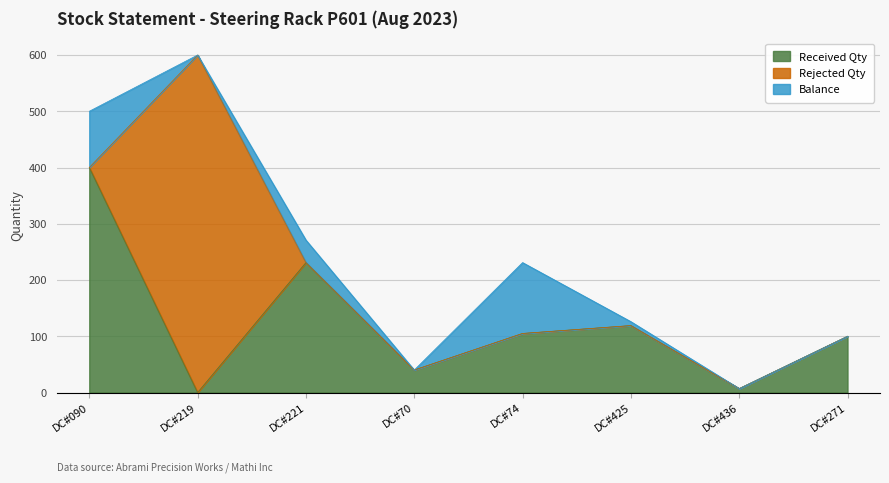

What is the total value across all series at DC#219?

600